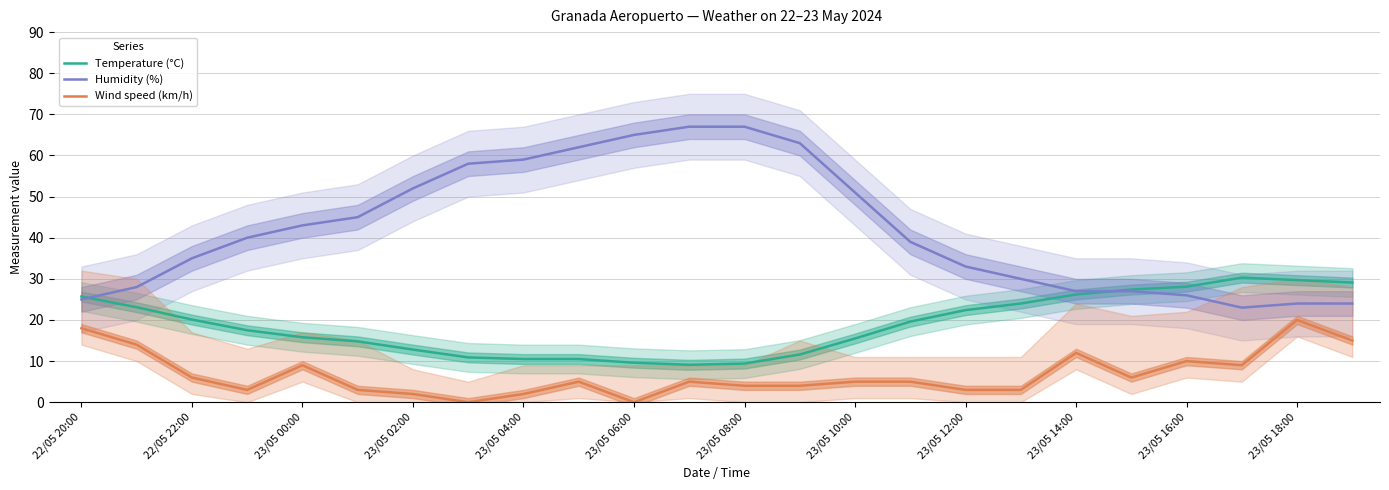

Which series has the largest total across all categories?

Humidity (%)